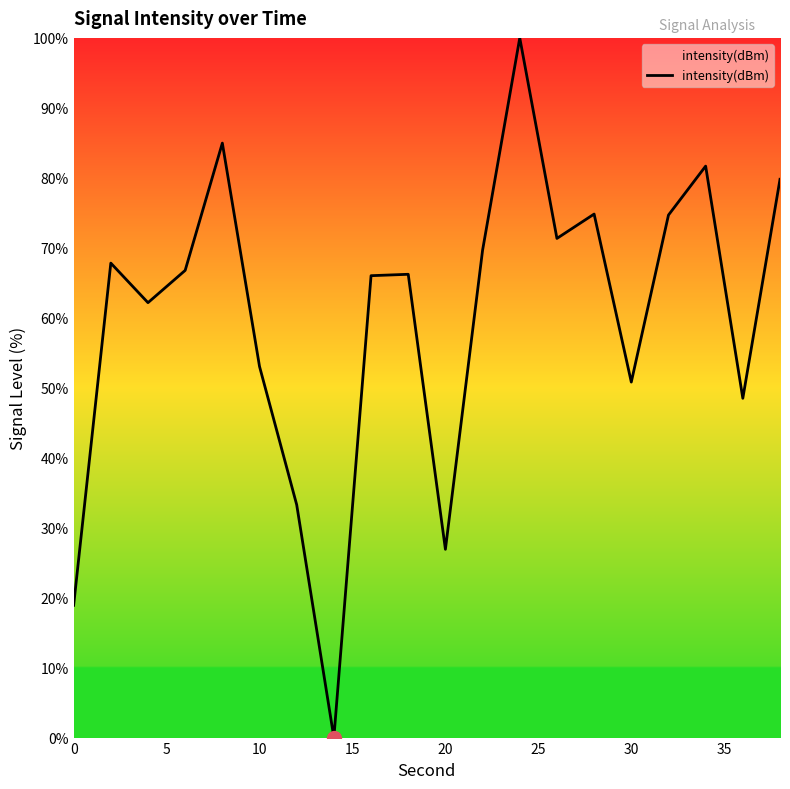

What is the difference between the maximum and minimum values?

100.0